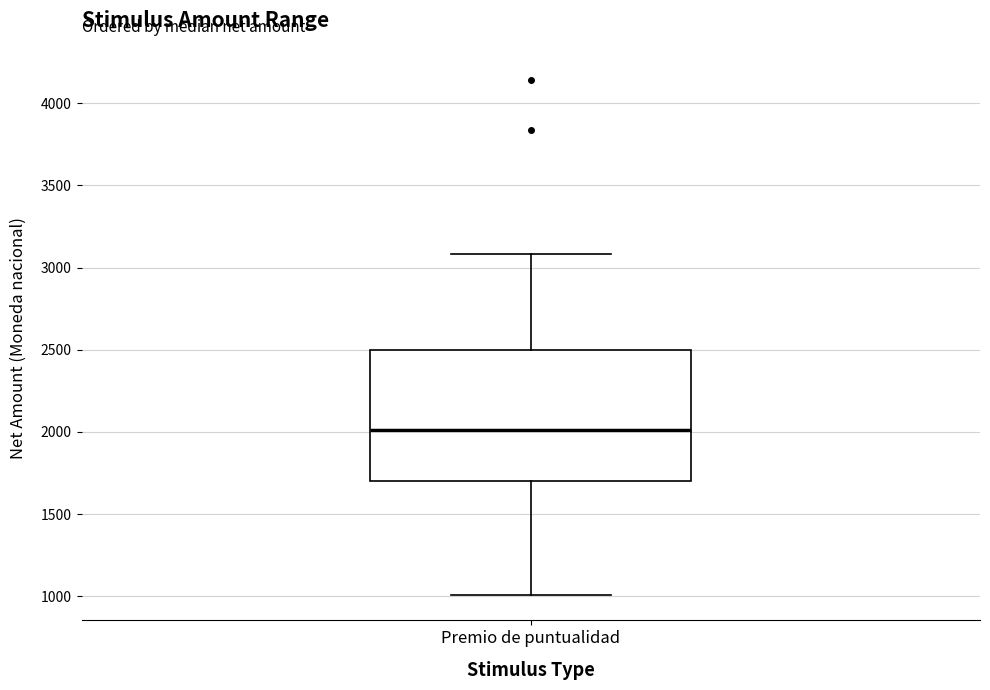

Transcribe this box plot: give where the median line is, the range the box spans, and where the two whiskers end, as read against the y-axis. The values are not printed on the chart, so give them approximately, as read against the axis.

median 2000, box 1700 to 2500, whiskers 1000 to 3100